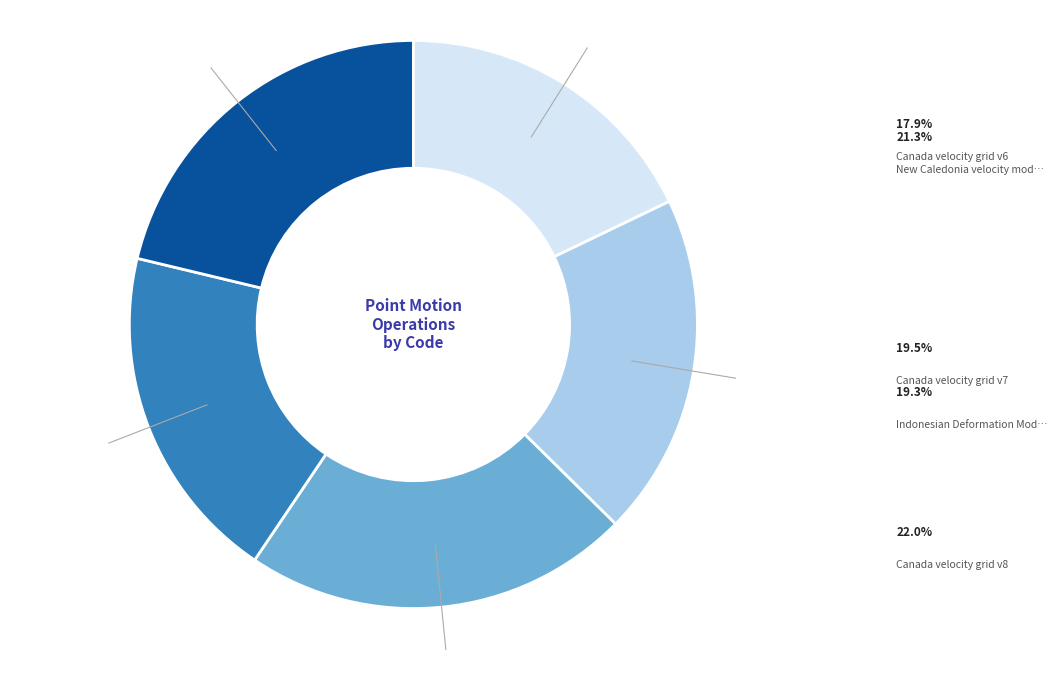

Is there any slice that represents more than half of the pie?

No